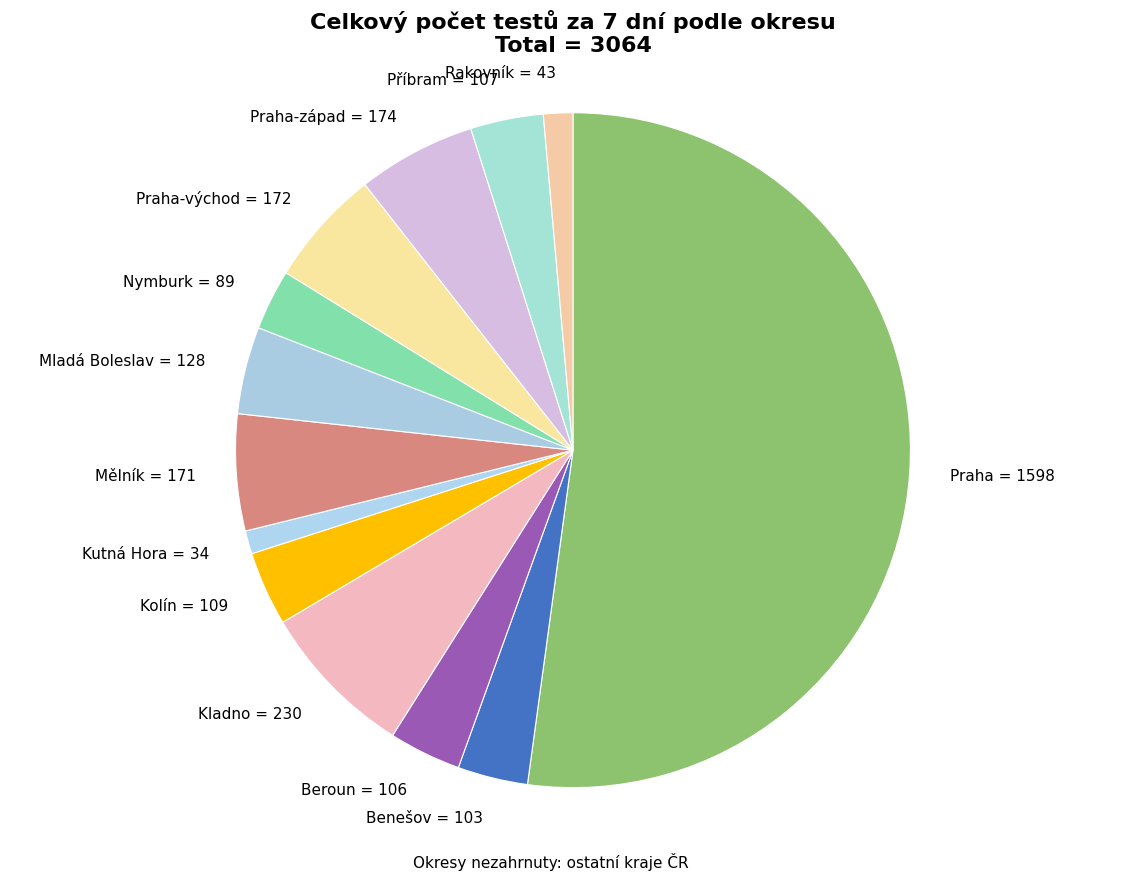

Do Kutná Hora = 34 and Mladá Boleslav = 128 together represent more than half of the pie?

No